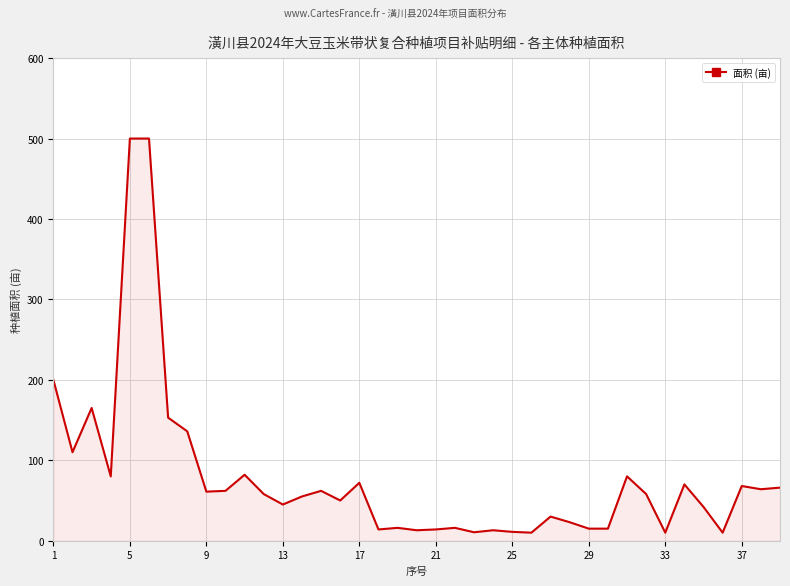

What is the difference between the maximum and second lowest values?

490.0